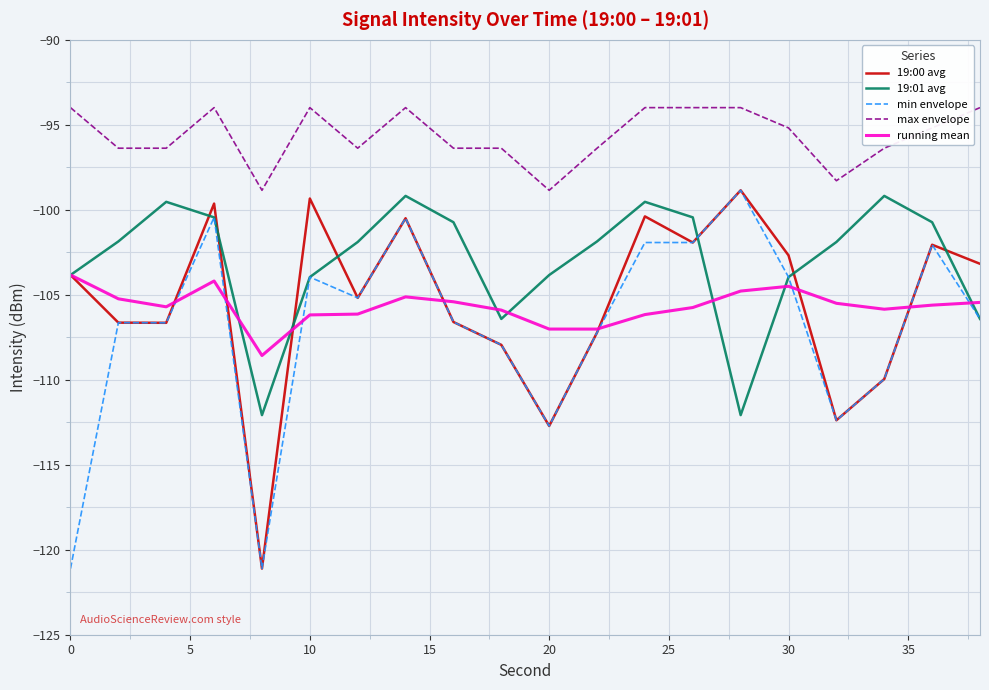

What is the minimum value for max envelope?

-98.9